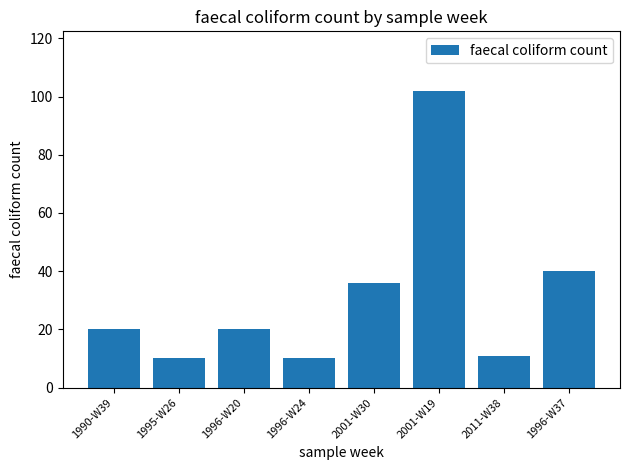

Where is the data nearest to the value 56?

1996-W37